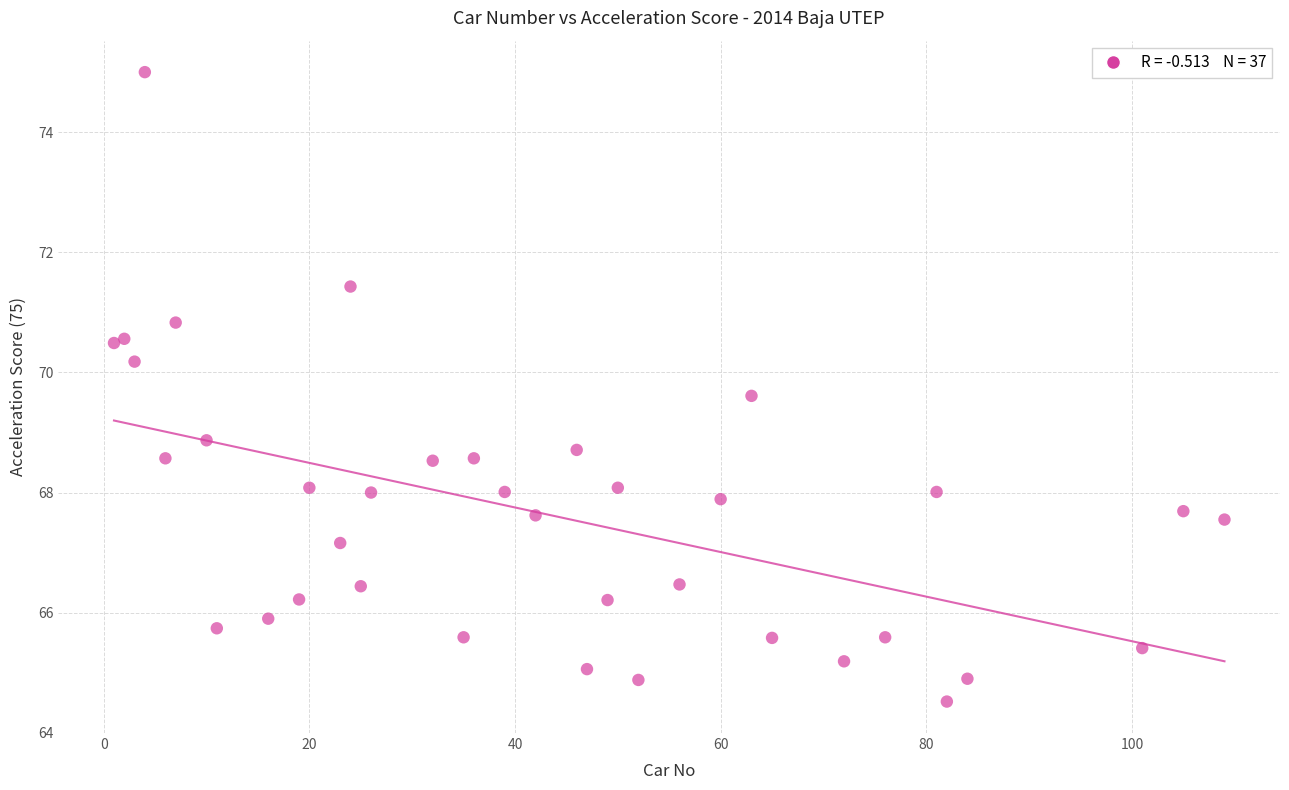

What Y value in the scatter plot is closest to 69?

68.9